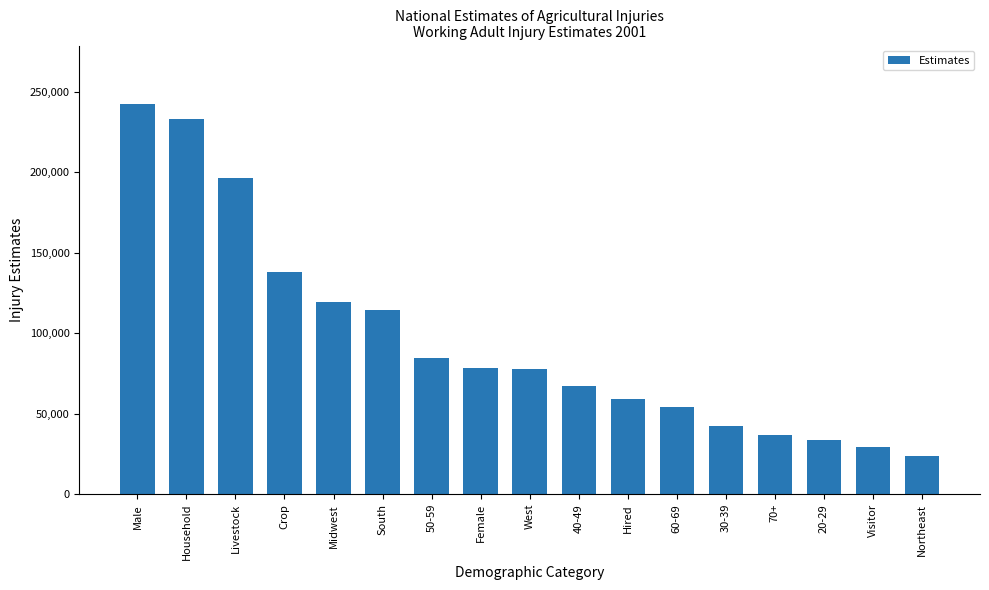

What is the label of the 17th bar from the right?

Male